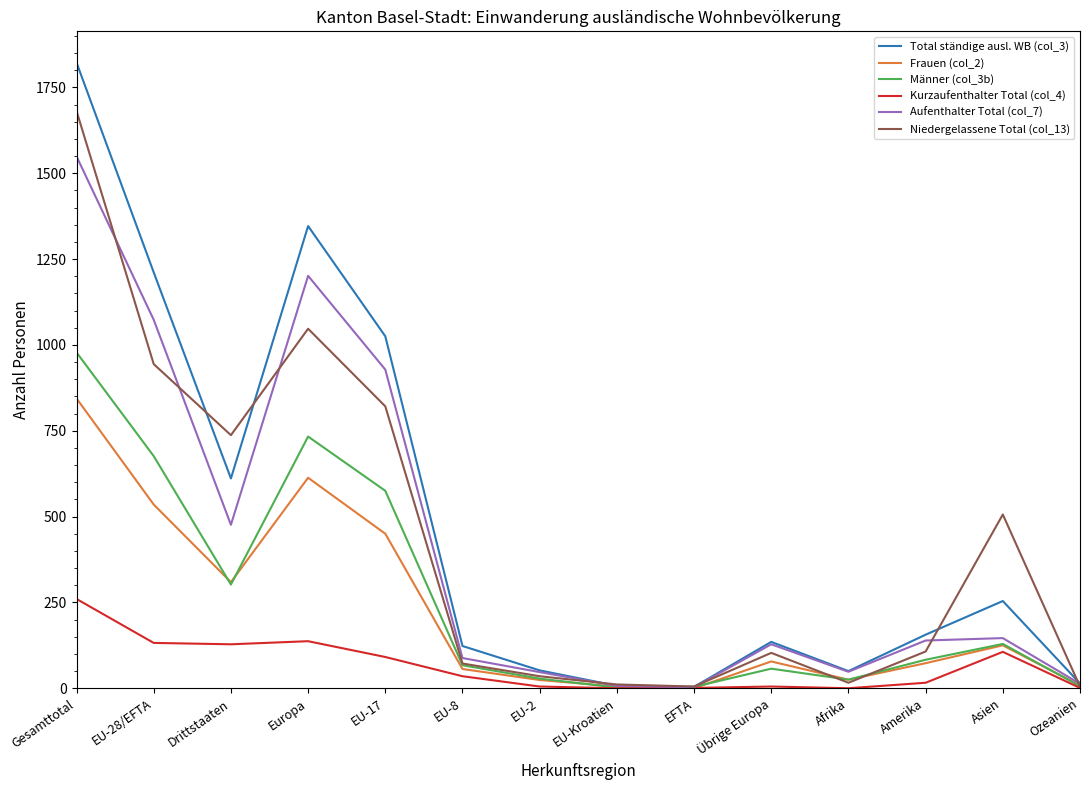

Rank the series by their maximum value, from lowest to highest.

Kurzaufenthalter Total (col_4), Frauen (col_2), Männer (col_3b), Aufenthalter Total (col_7), Niedergelassene Total (col_13), Total ständige ausl. WB (col_3)